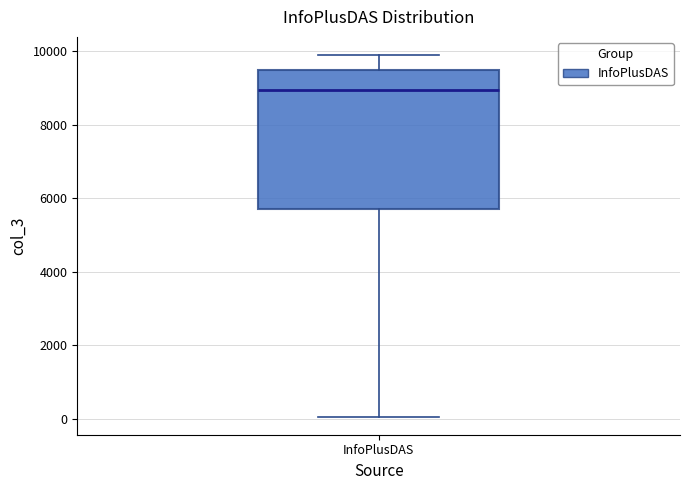

Read this box plot against the y-axis: the position of the median line, the range covered by the box, and the ends of both whiskers. The values are not printed on the chart, so give them approximately, as read against the axis.

median 9000, box 5800 to 9400, whiskers 0 to 9800